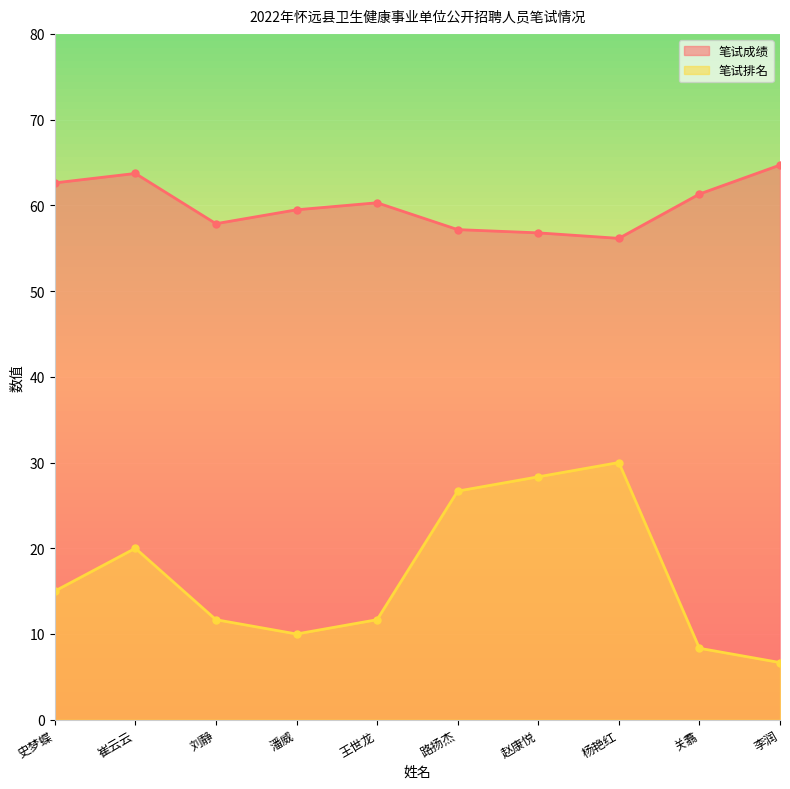

List the series in order of their peak value, lowest first.

笔试排名, 笔试成绩